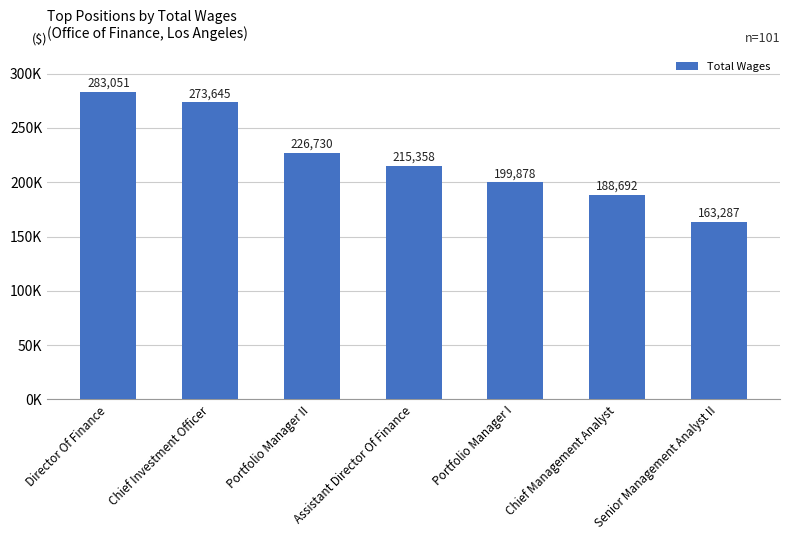

Does the chart contain any negative values?

No